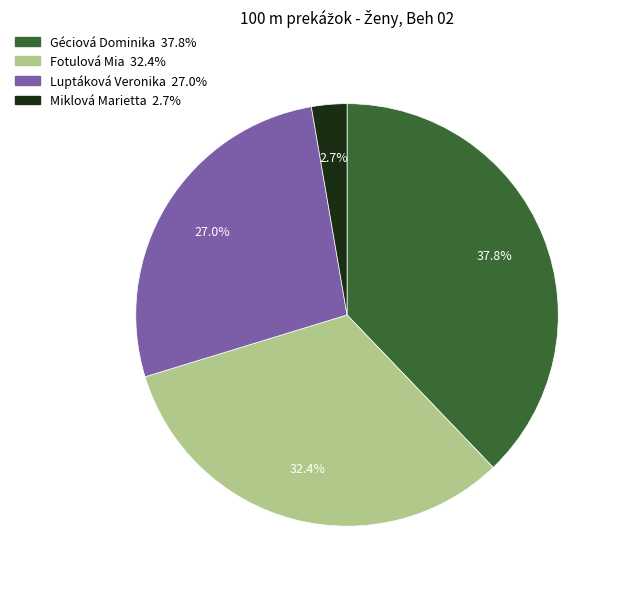

To the nearest percent, what is the difference between the largest and smallest slice percentages?

35%